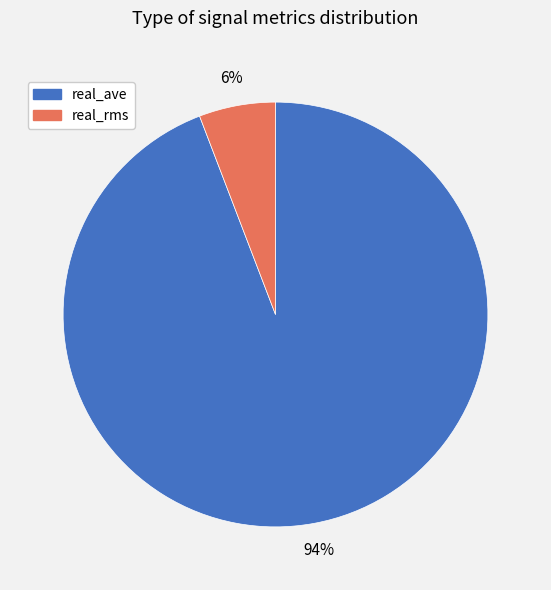

Which category accounts for the majority?

real_ave